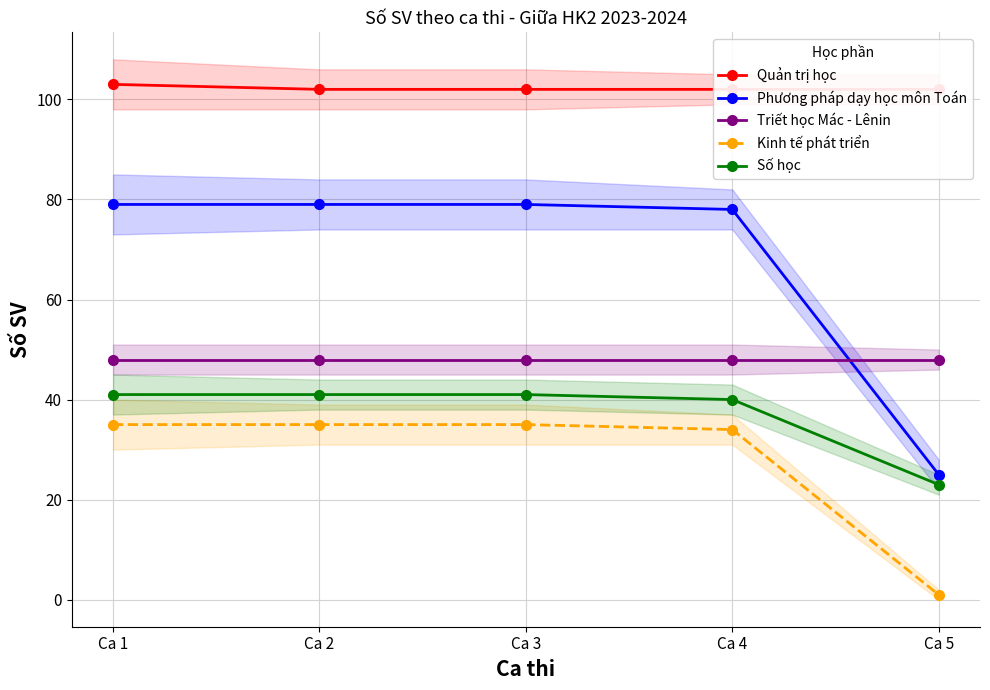

What is the value of the Kinh tế phát triển point at the 2nd from the left?

35